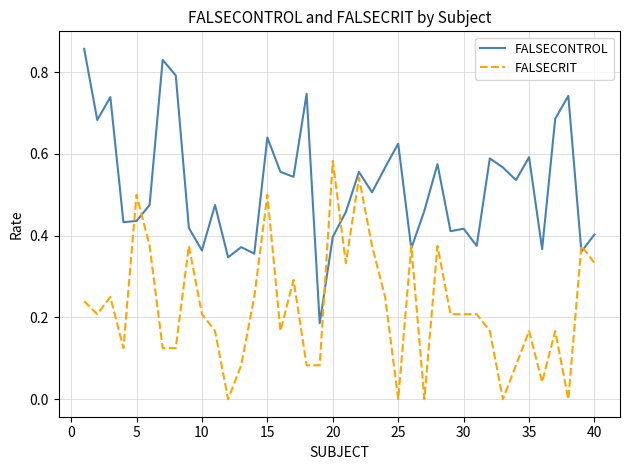

In FALSECONTROL, how many points are higher than both neighbors (excluding endpoints)?

13